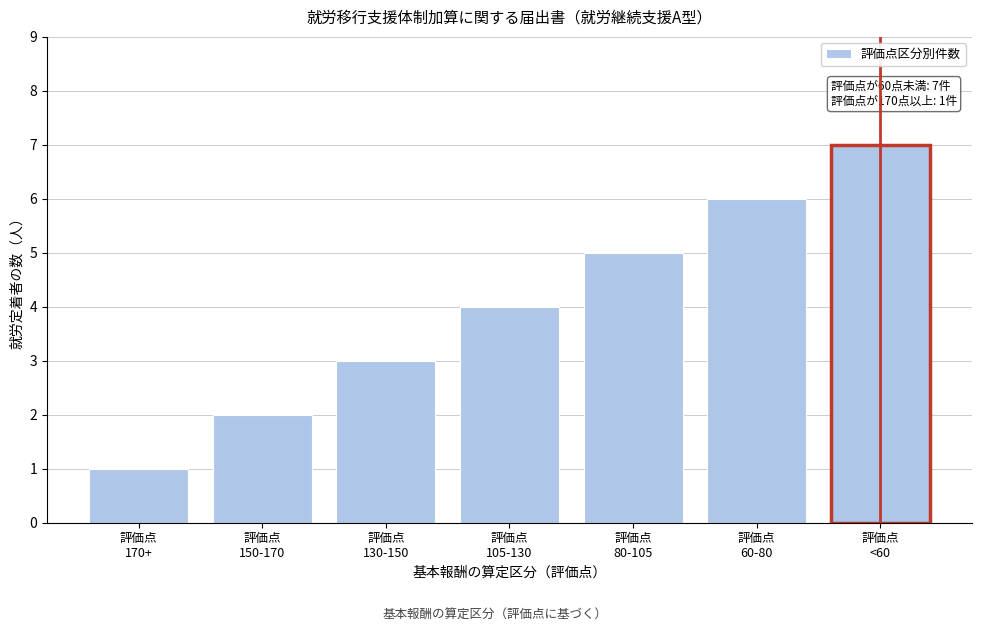

What is the difference between the second highest and second lowest values?

4